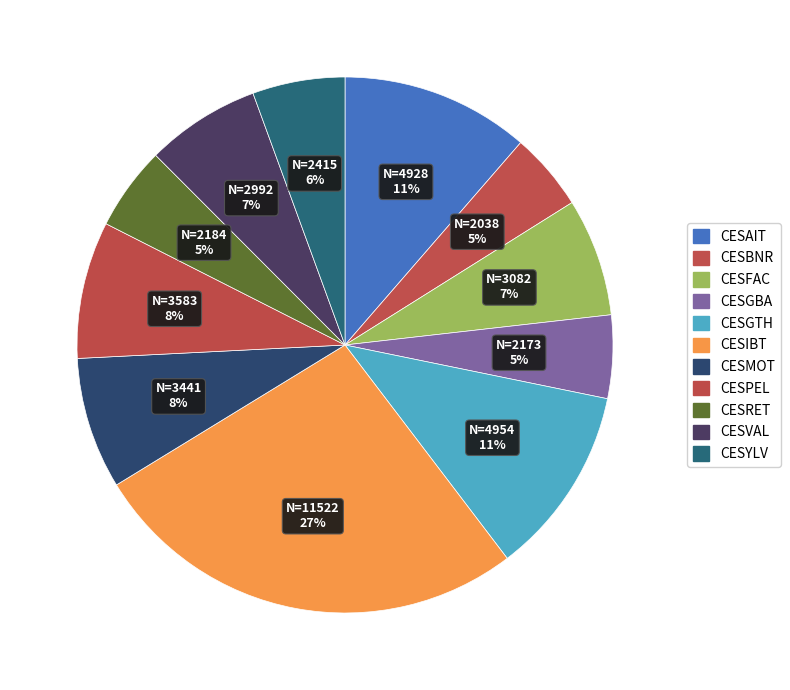

Is it true that CESBNR is 5% of the pie?

True